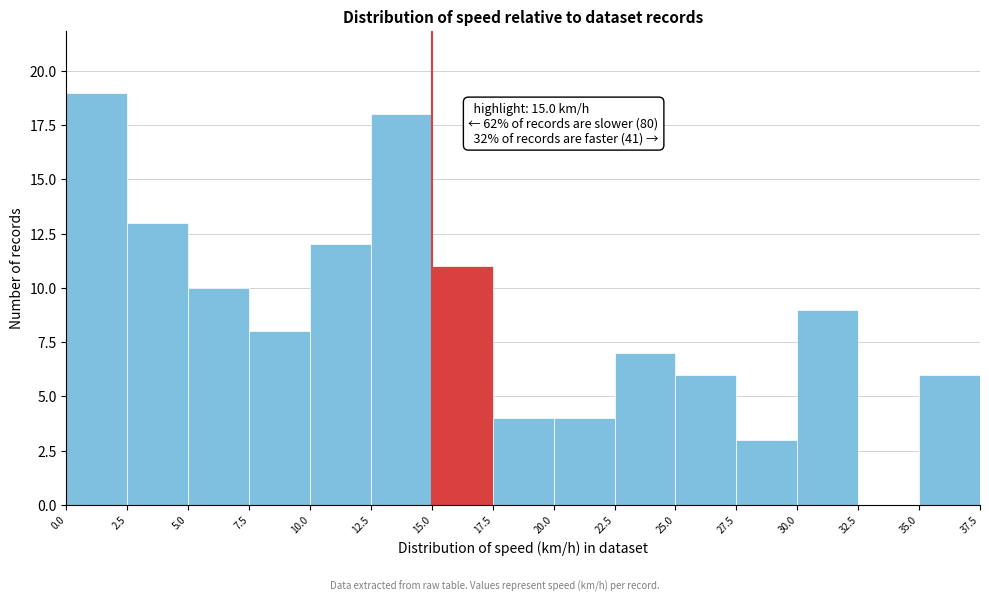

Over which range of the x-axis is the bar tallest?

0.0 to 2.5